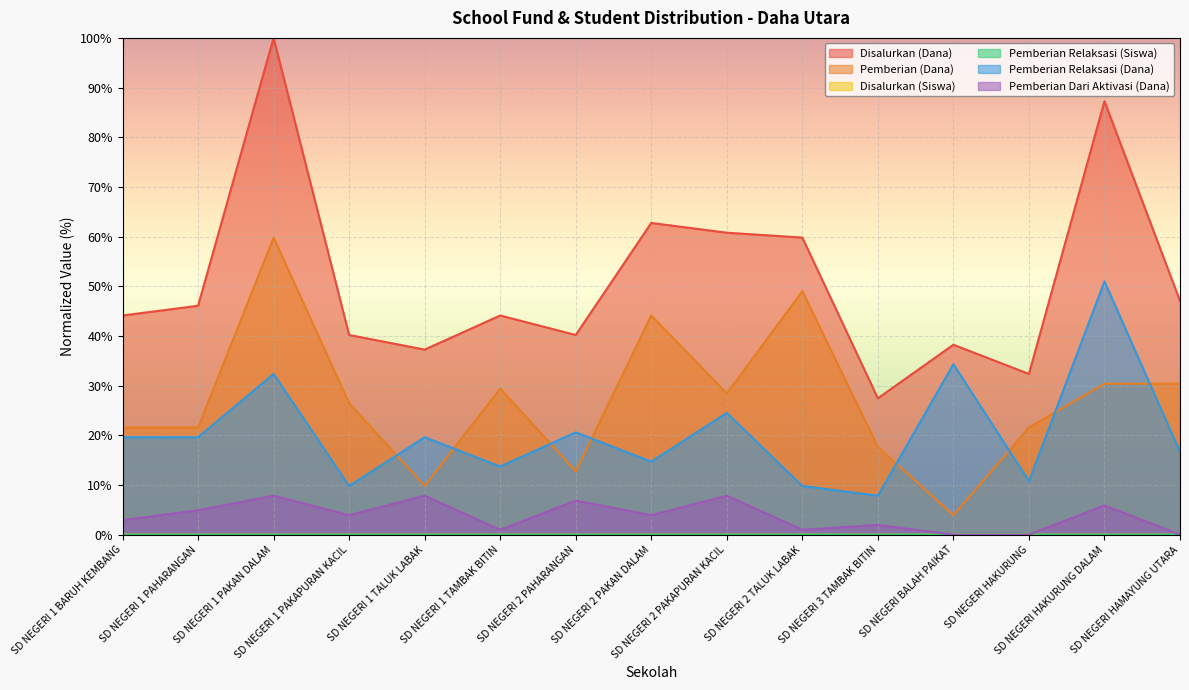

What is the total value across all series at SD NEGERI HAKURUNG DALAM?

174.5